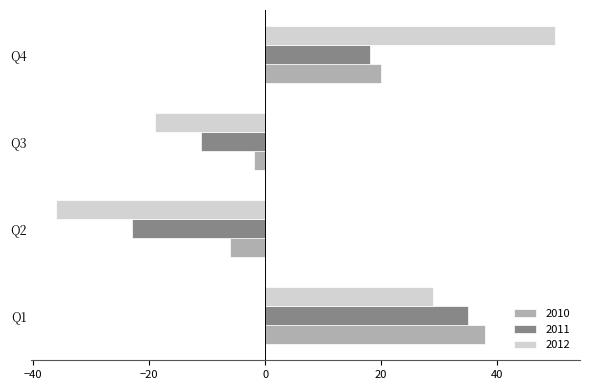

What is the average value of the 2012 series?

6